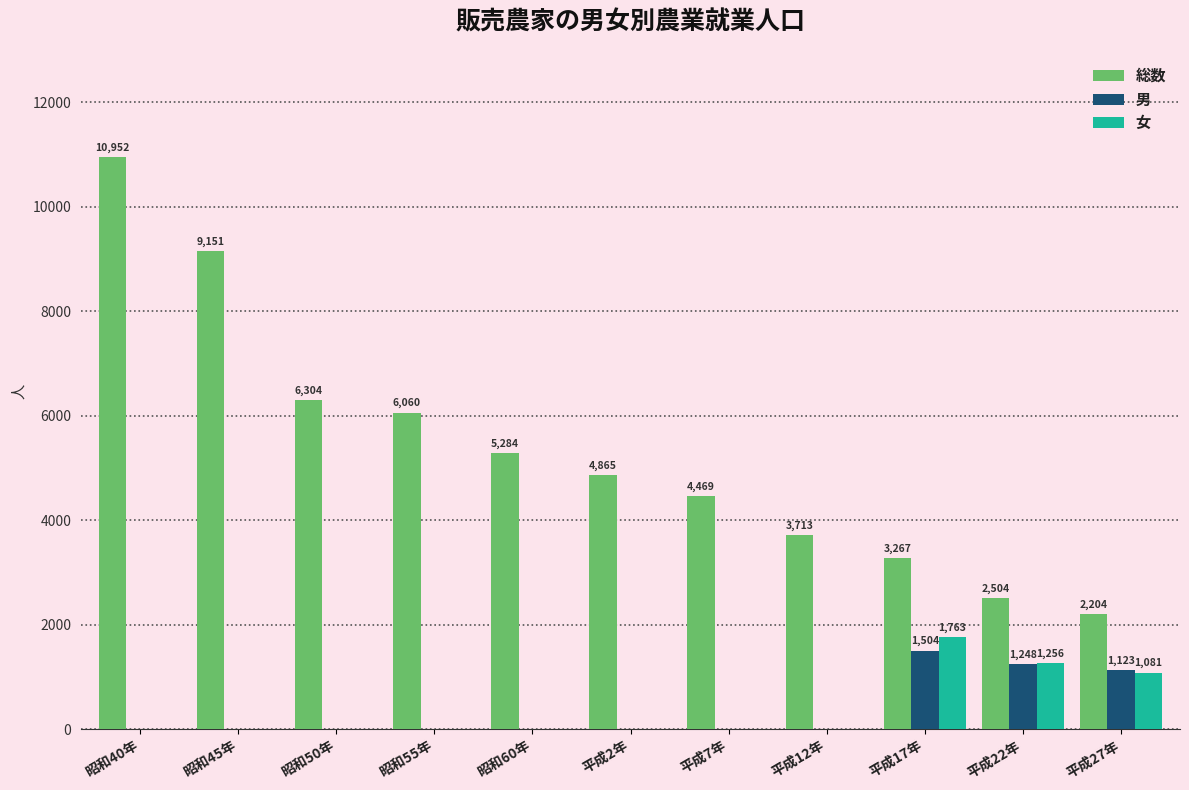

The value of 女 at 昭和45年 is 0. True or false?

True